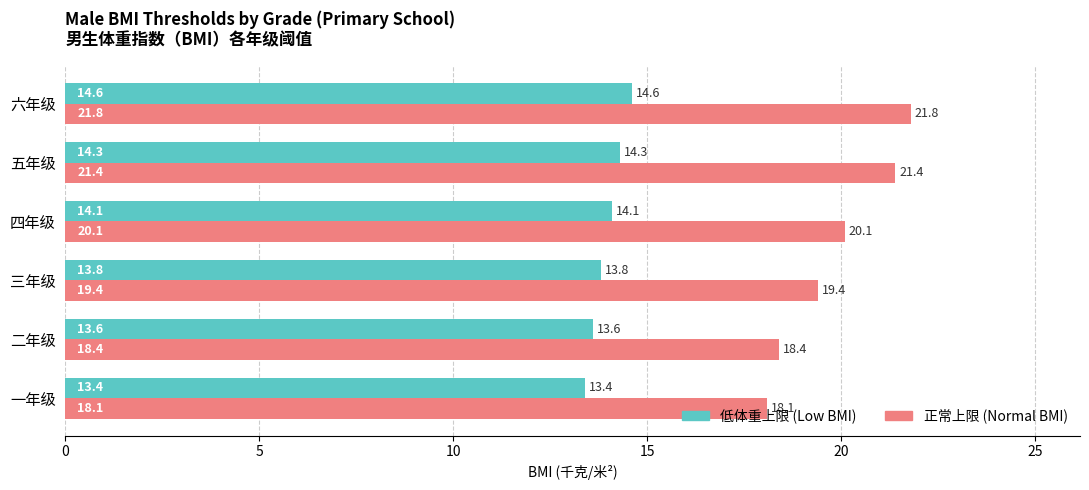

What is the maximum value for 正常上限 (Normal BMI)?

21.8